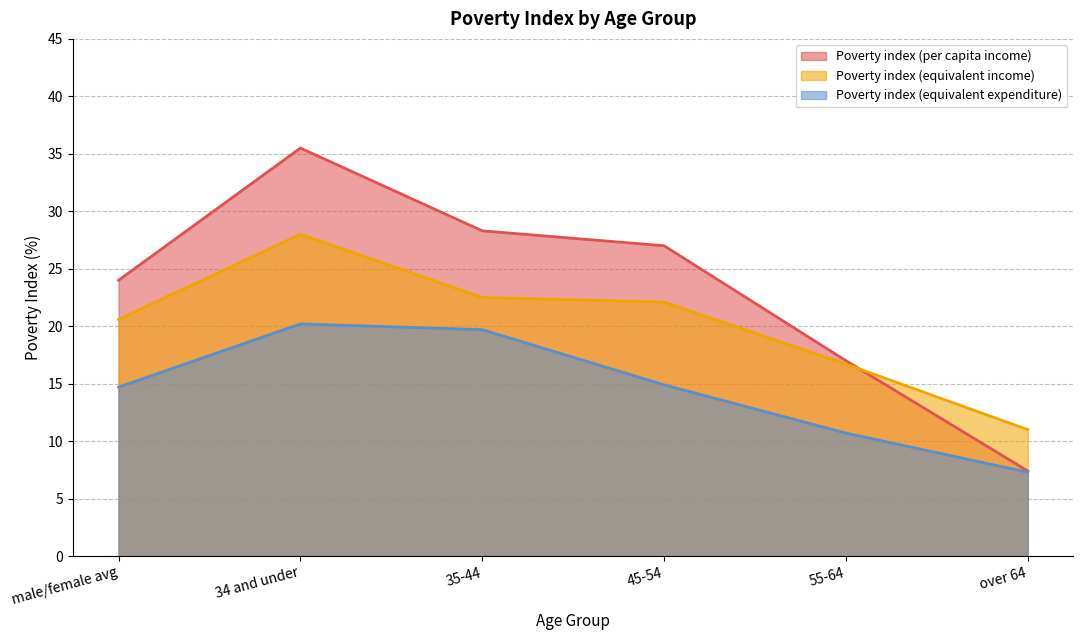

At how many categories does at least one series exceed 19?

4